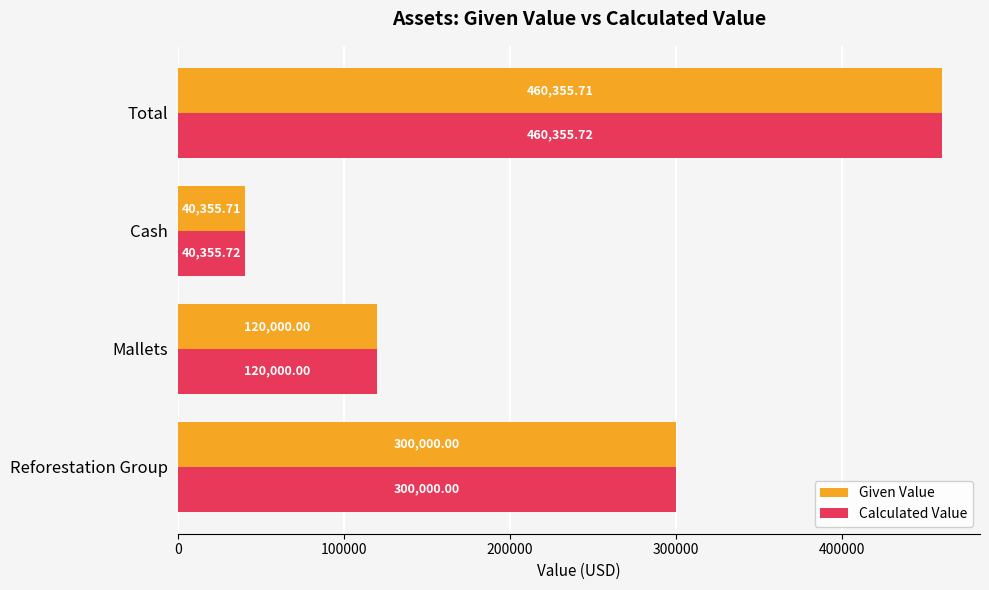

At which label does Given Value reach its minimum?

Cash